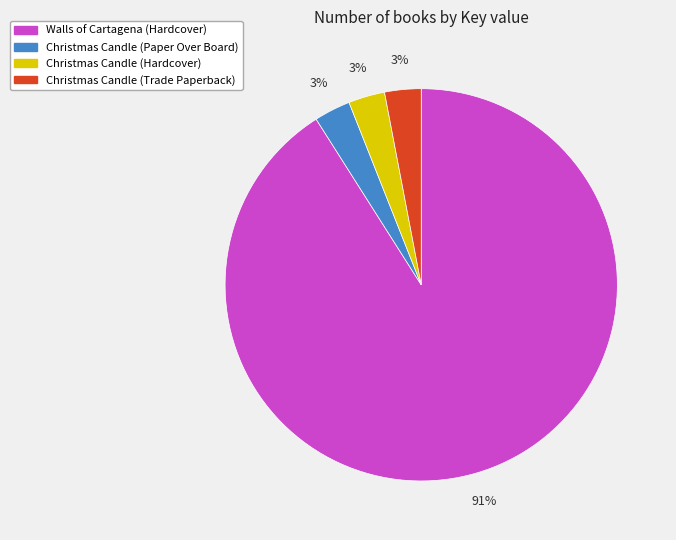

Count the number of slices in the pie.

4